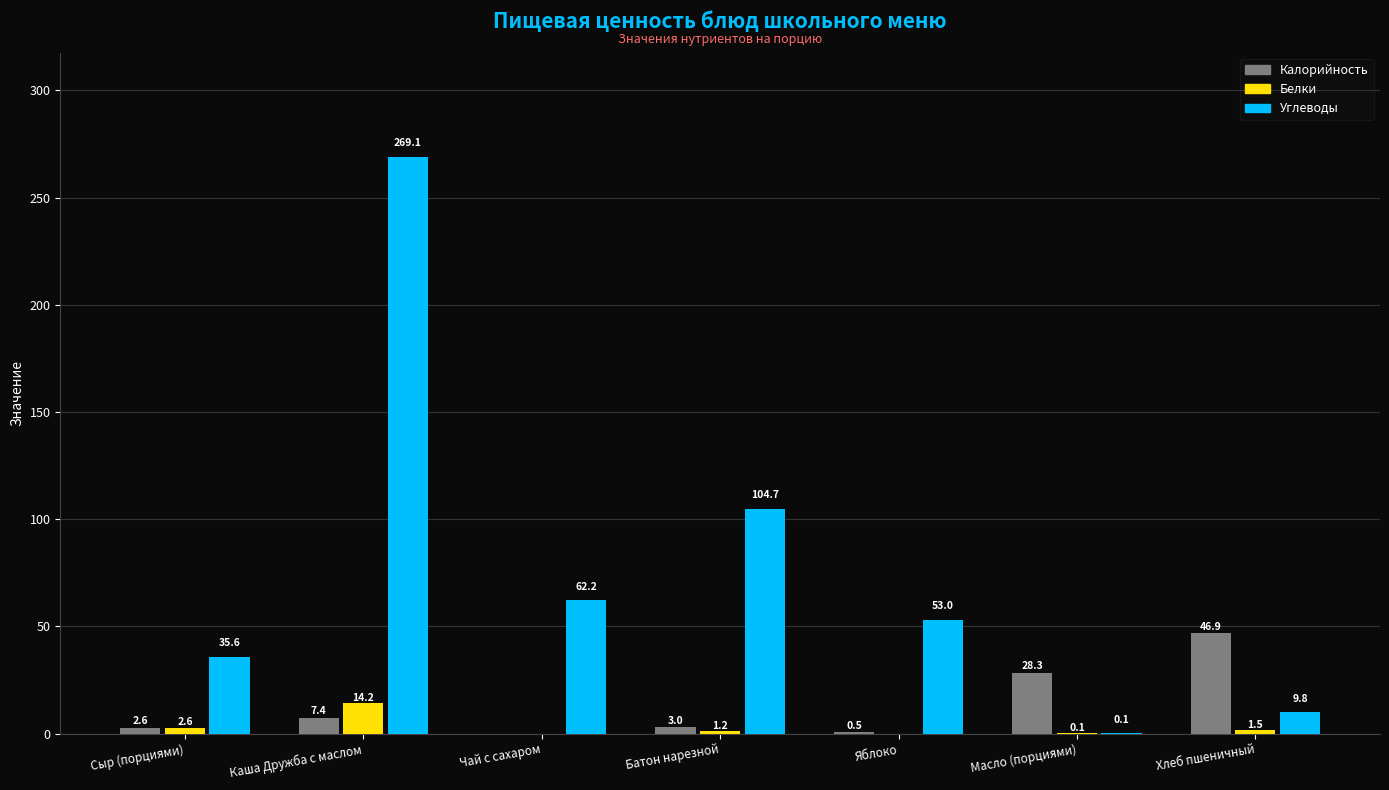

What is the highest value of the Углеводы series?

269.1